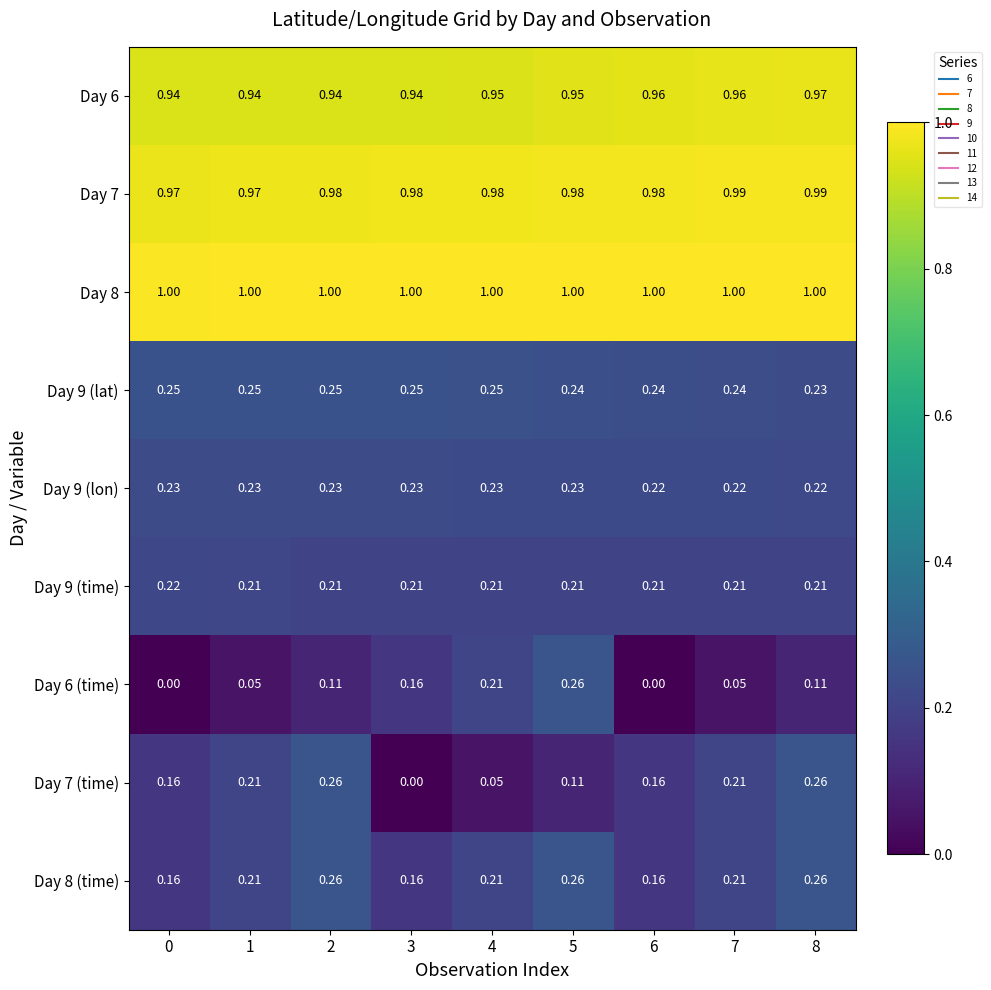

Count the number of categories in the chart.

9